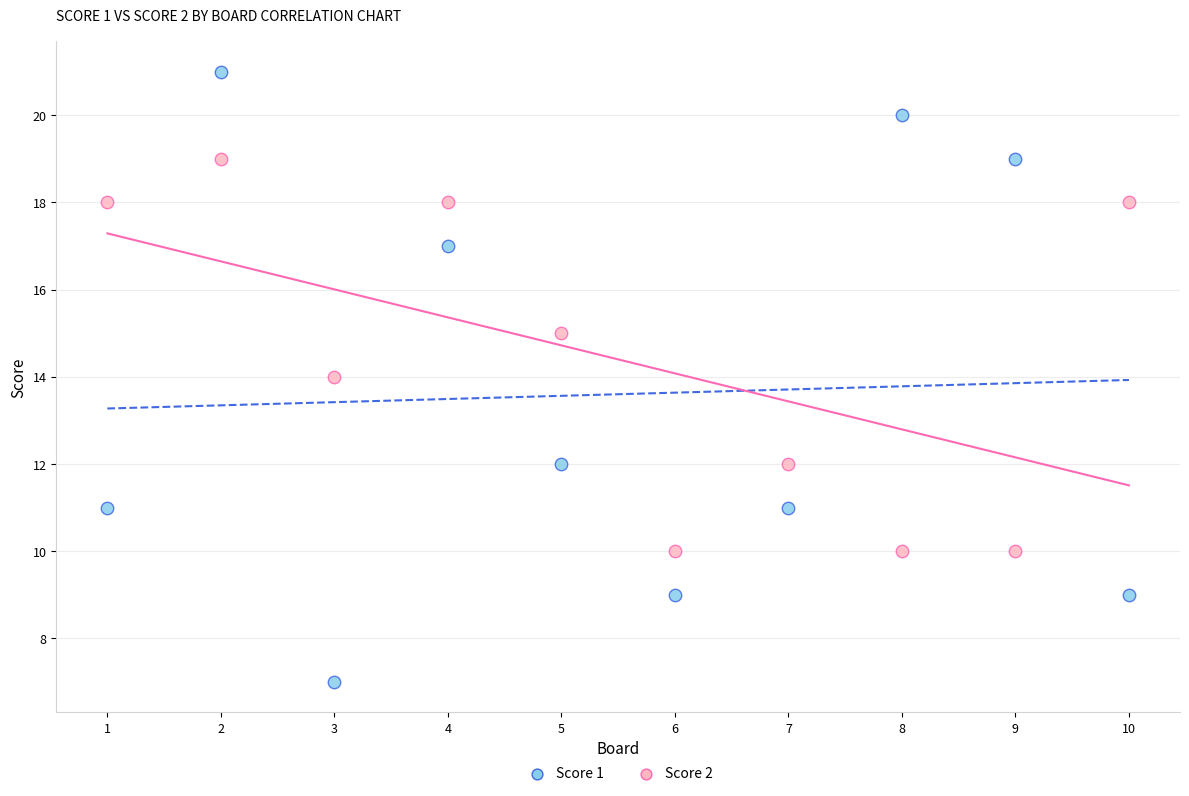

Which series has the largest Y range (max minus min)?

Score 1